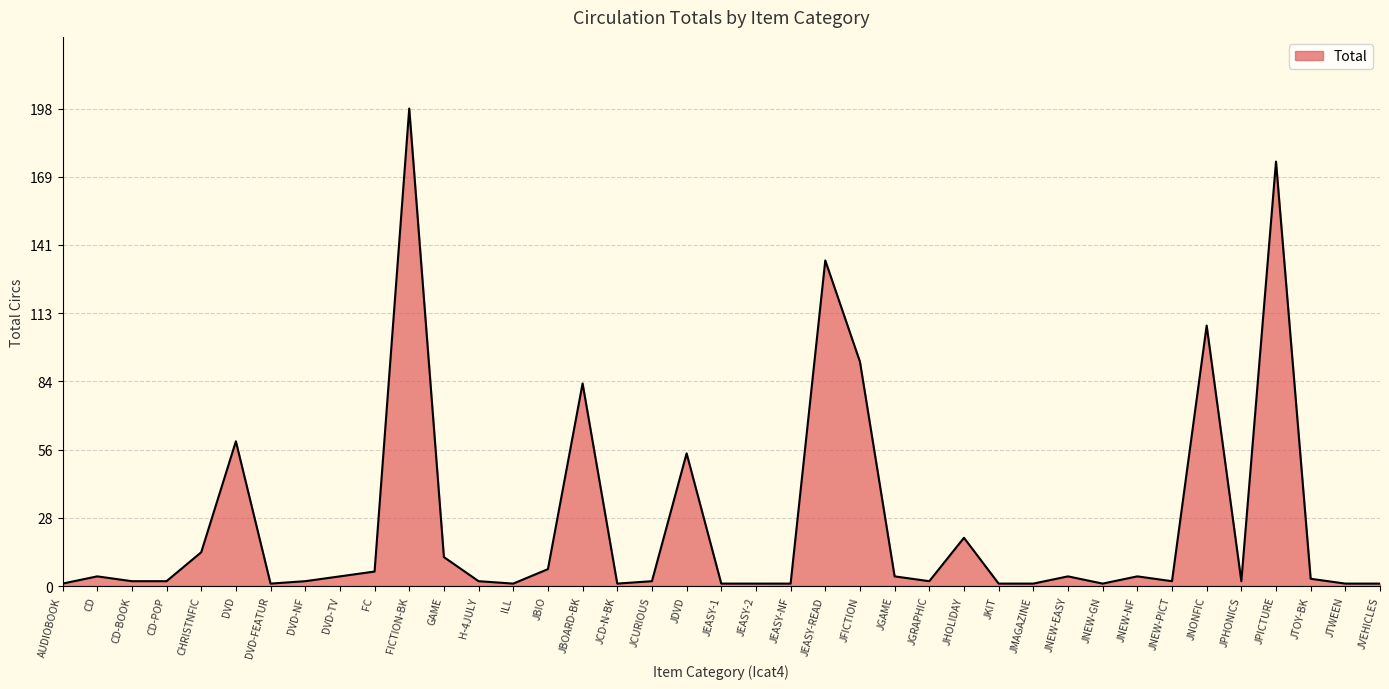

Reading left to right, extract all data points from this chart.

AUDIOBOOK=1	CD=4	CD-BOOK=2	CD-POP=2	CHRISTNFIC=14	DVD=60	DVD-FEATUR=1	DVD-NF=2	DVD-TV=4	FC=6	FICTION-BK=198	GAME=12	H-4JULY=2	ILL=1	JBIO=7	JBOARD-BK=84	JCD-N-BK=1	JCURIOUS=2	JDVD=55	JEASY-1=1	JEASY-2=1	JEASY-NF=1	JEASY-READ=135	JFICTION=93	JGAME=4	JGRAPHIC=2	JHOLIDAY=20	JKIT=1	JMAGAZINE=1	JNEW-EASY=4	JNEW-GN=1	JNEW-NF=4	JNEW-PICT=2	JNONFIC=108	JPHONICS=2	JPICTURE=176	JTOY-BK=3	JTWEEN=1	JVEHICLES=1